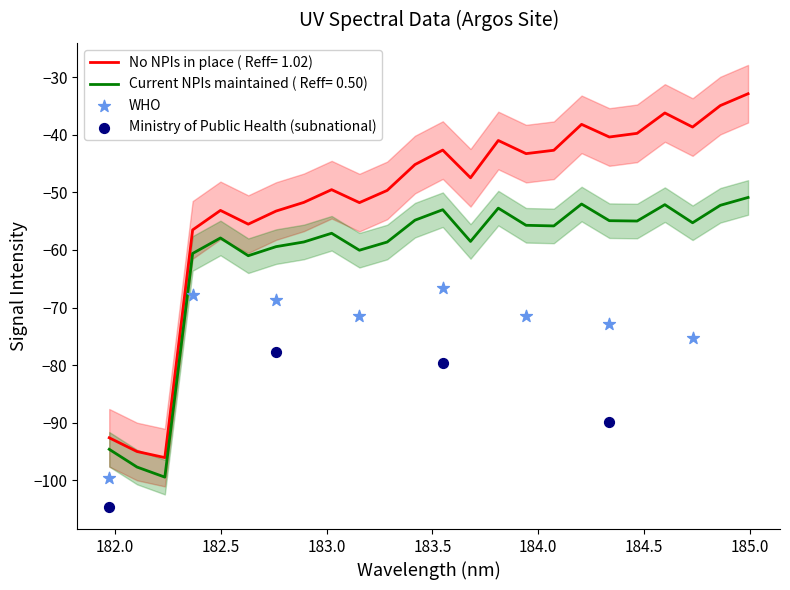

Which has a higher value, 184.3357763242 or 183.5488263418?

183.5488263418